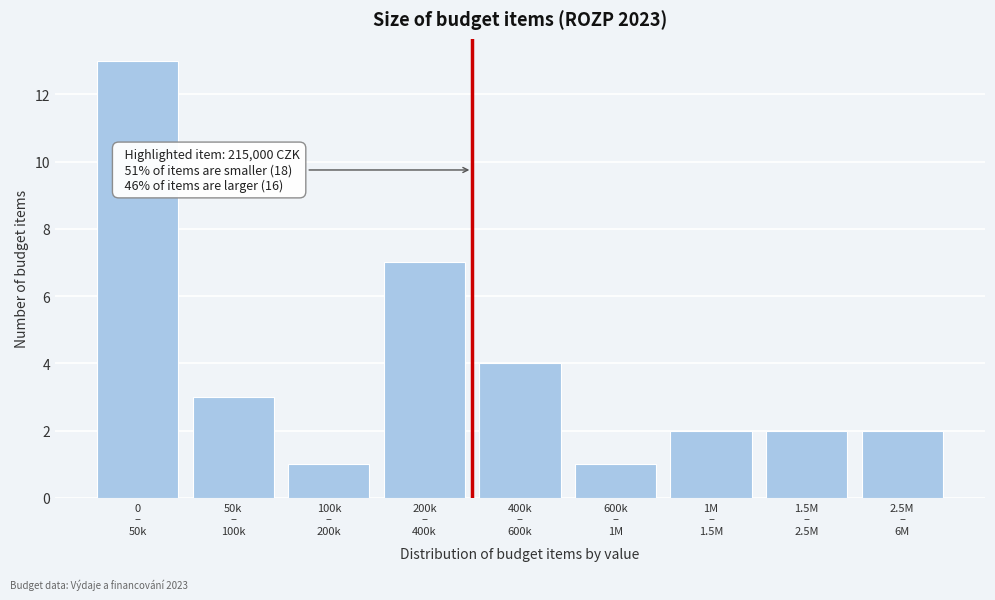

Reading left to right, transcribe all the data shown in this chart.

13	3	1	7	4	1	2	2	2